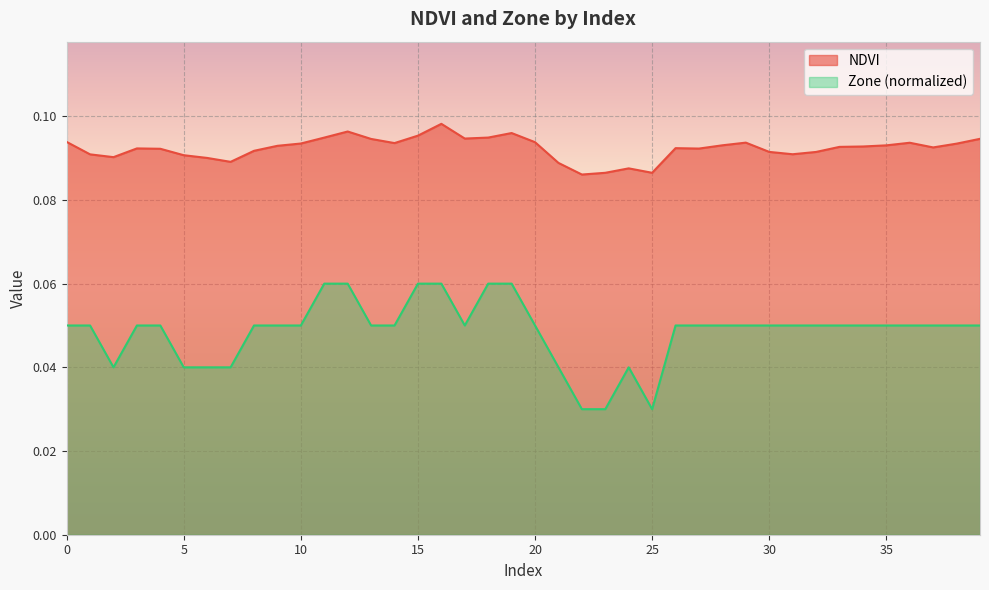

Between 2 and 33, which series saw the biggest shift?

Zone